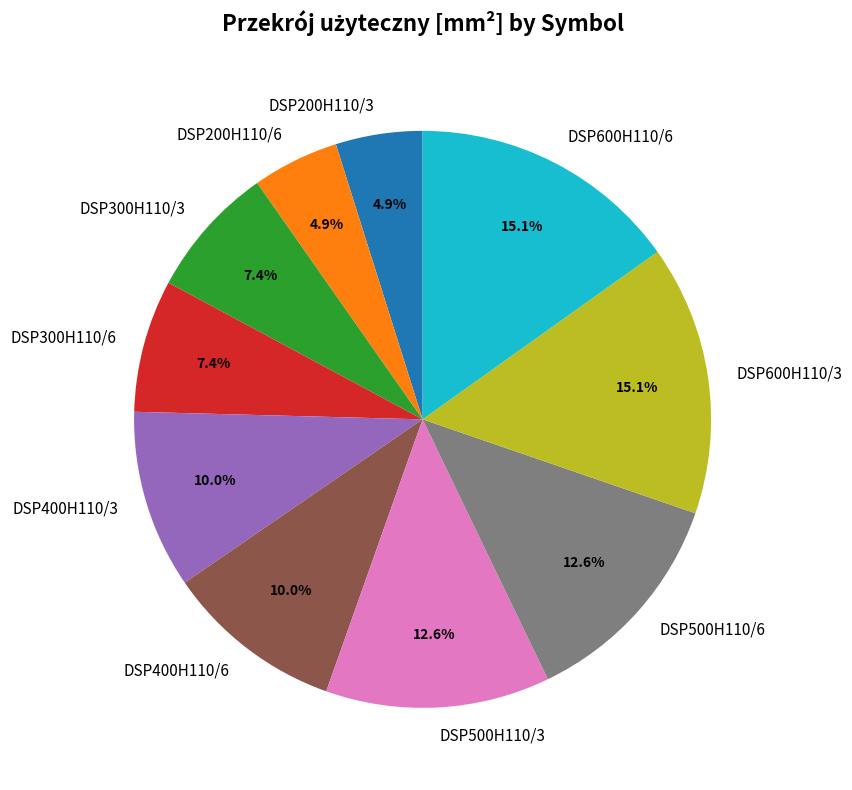

What is the total percentage of DSP500H110/6 and DSP300H110/6?

20.0%